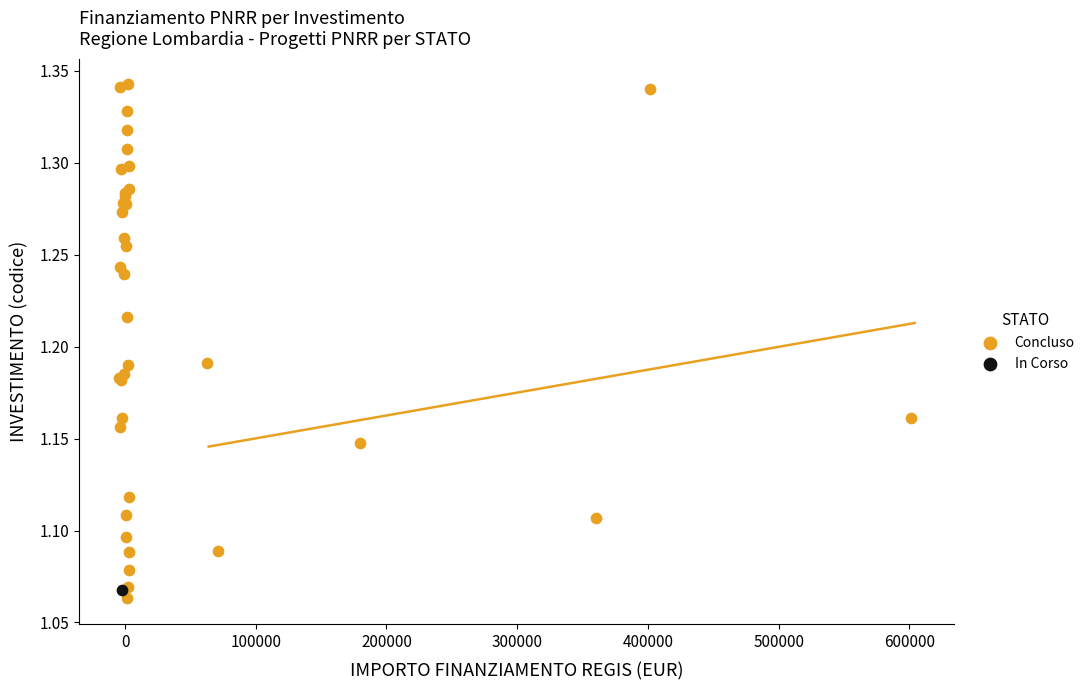

What are all the series names shown in the legend?

Concluso, In Corso